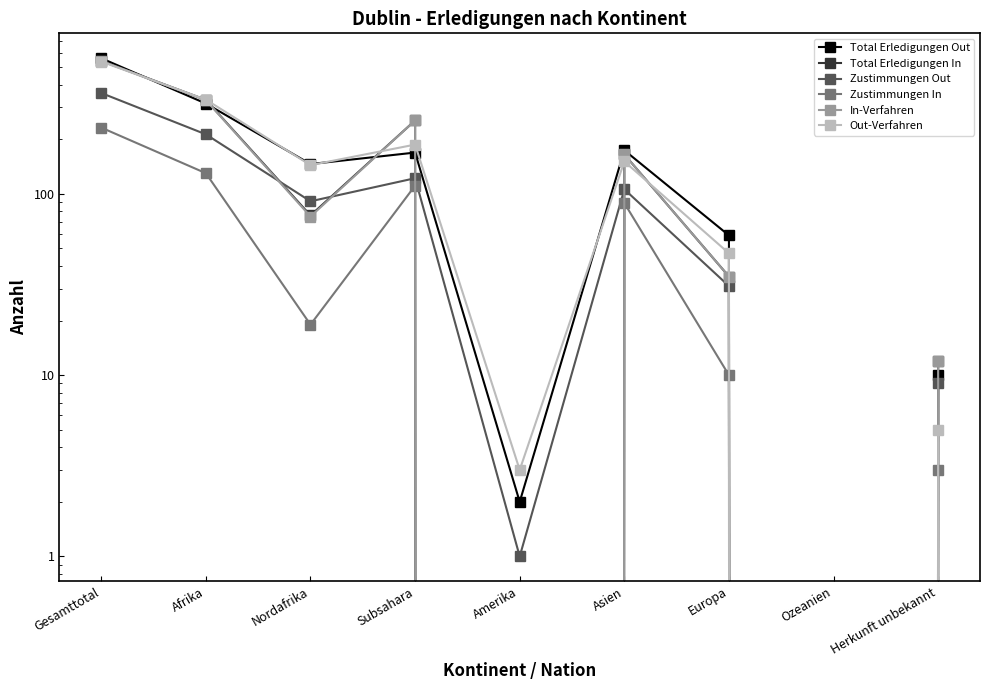

What are all the series names shown in the legend?

Total Erledigungen Out, Total Erledigungen In, Zustimmungen Out, Zustimmungen In, In-Verfahren, Out-Verfahren